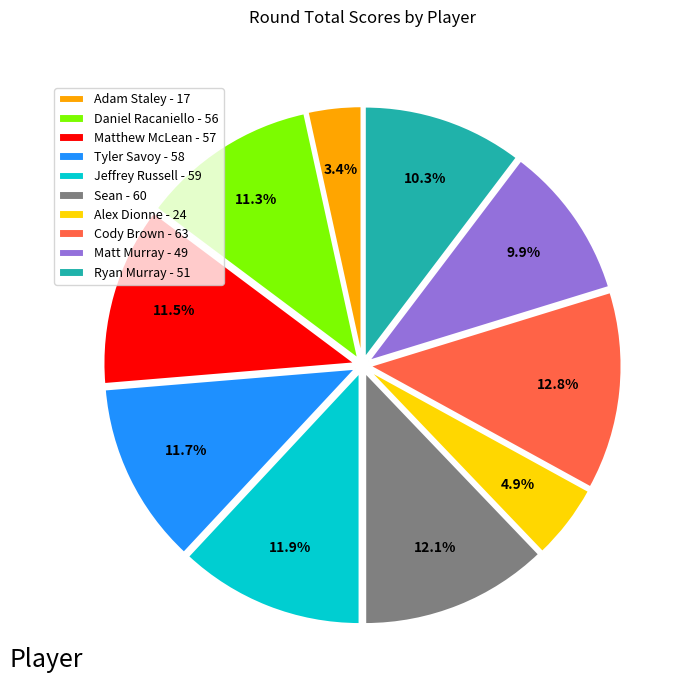

How much of the chart is everything except Matthew McLean - 57?

88.5%